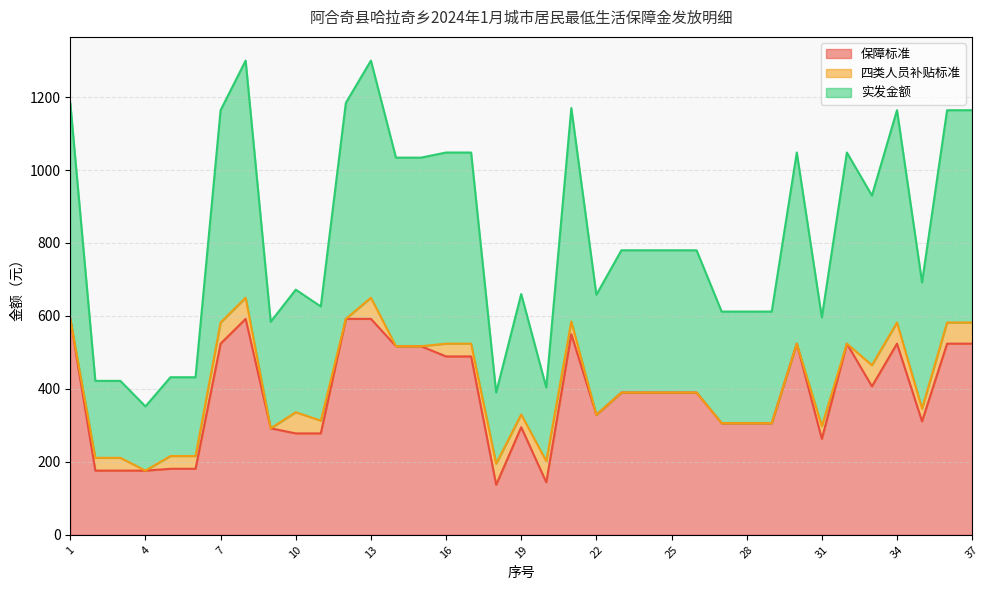

How many data points does each series have?

37